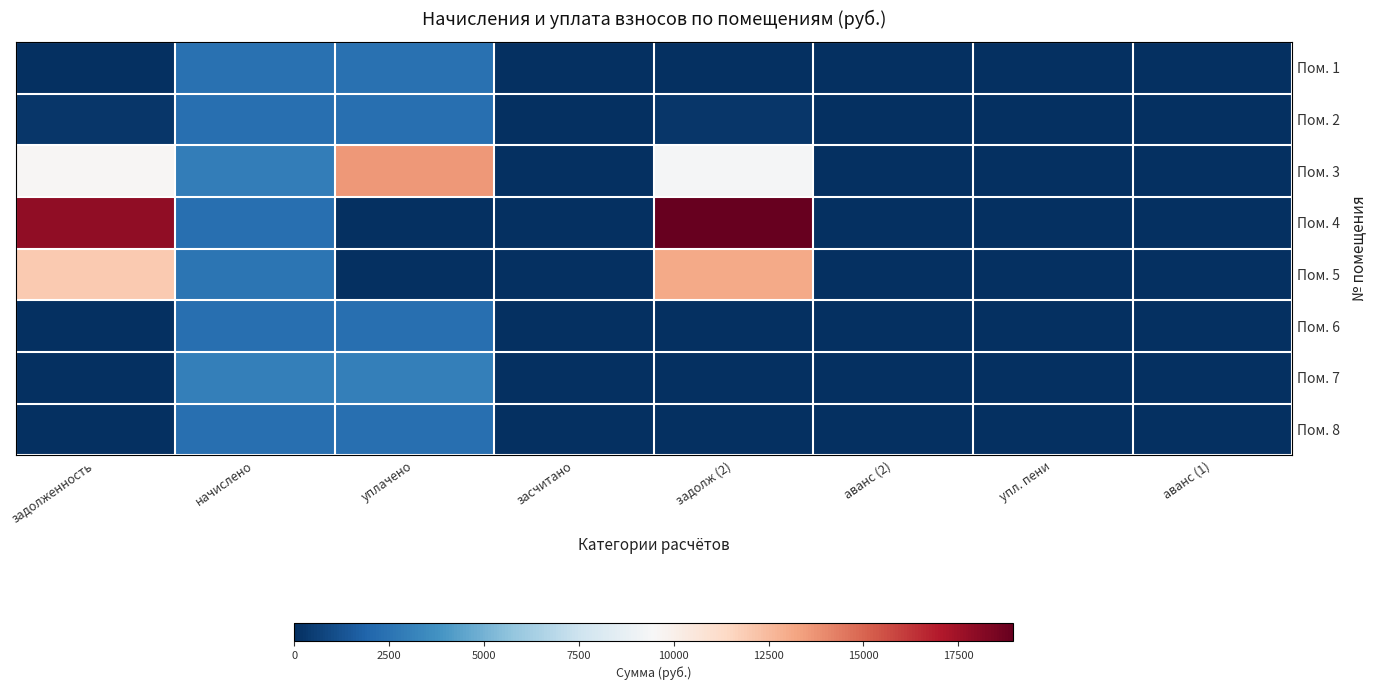

Which series has the largest range (max minus min)?

Пом. 4